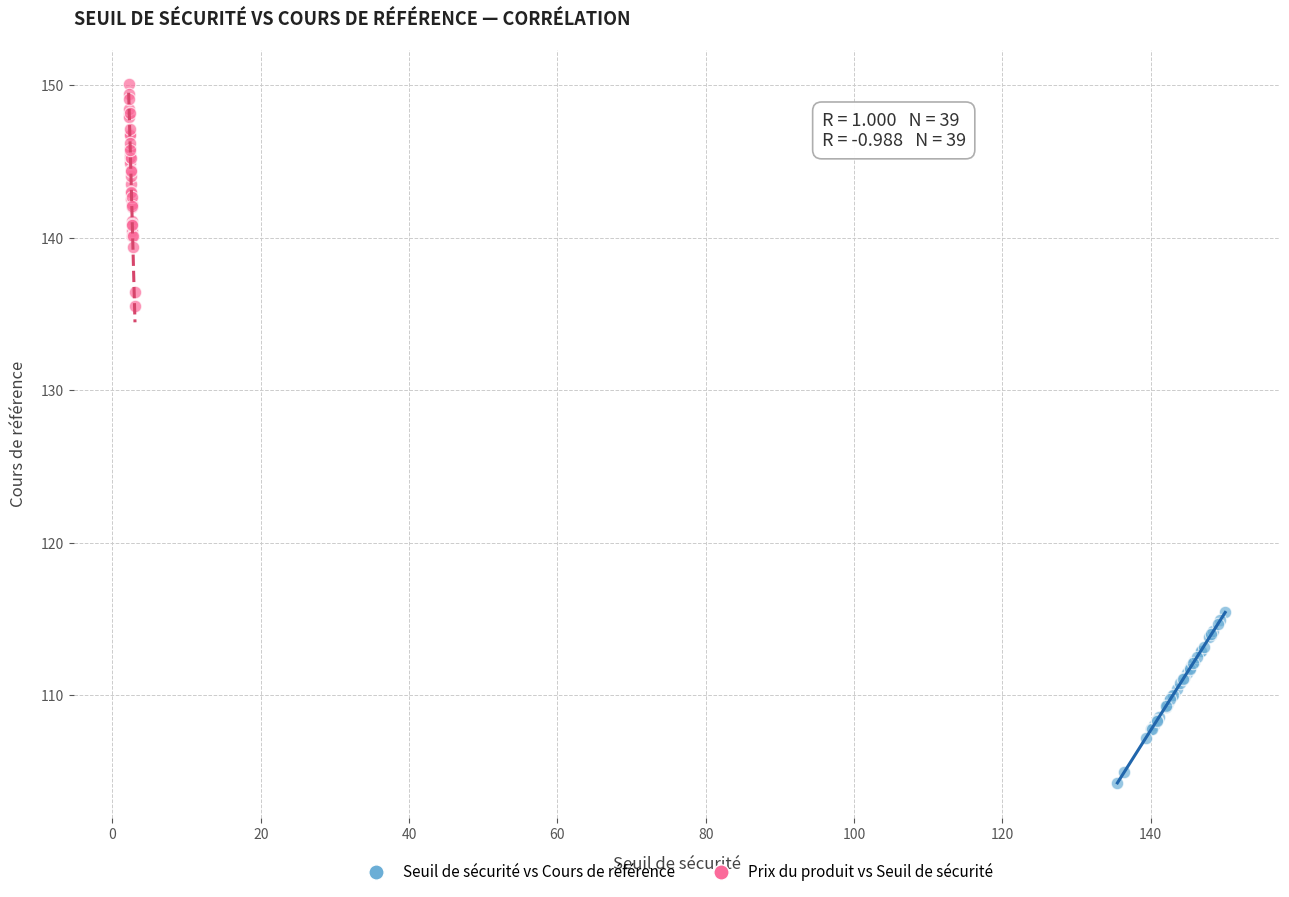

Which series contains the lowest Y value?

Seuil de sécurité vs Cours de référence